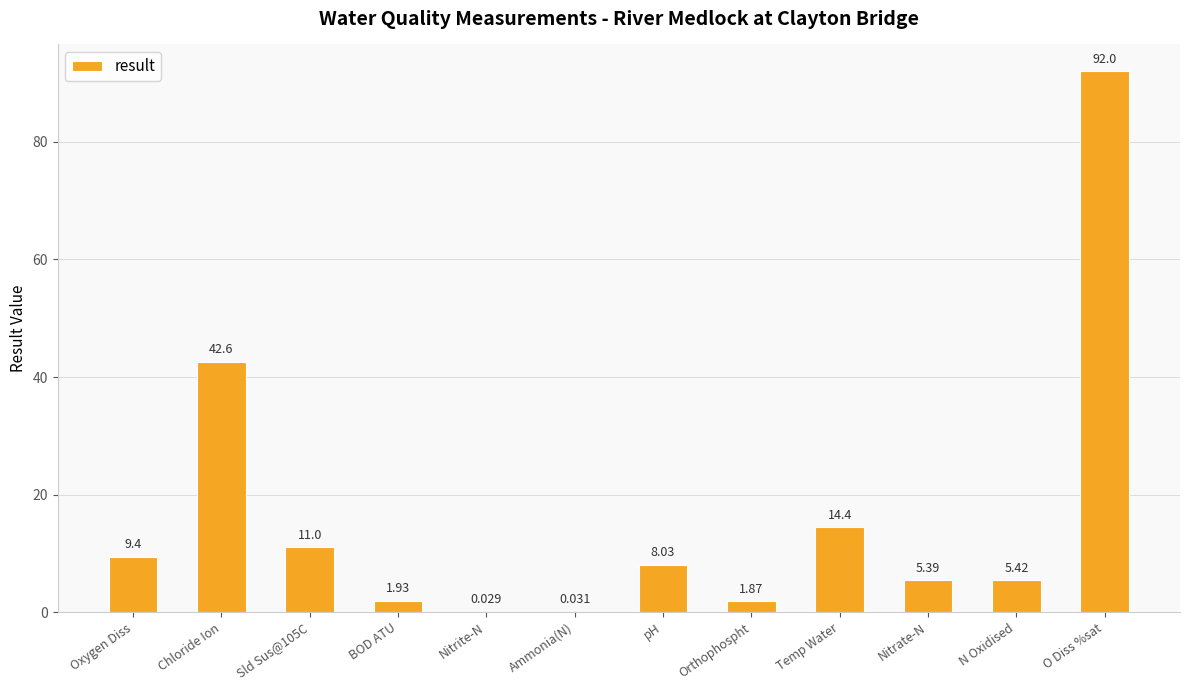

Between Orthophospht and BOD ATU, which is larger?

BOD ATU